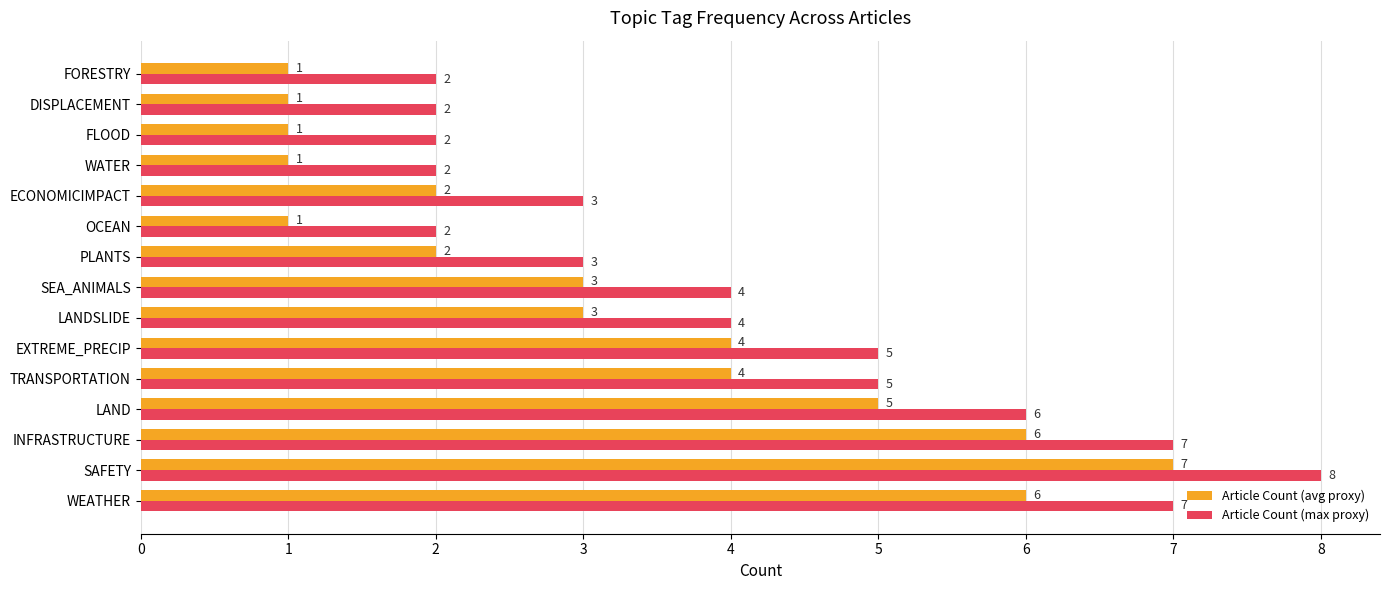

What is the difference between the maximum and second lowest values in the Article Count (max proxy) series?

6